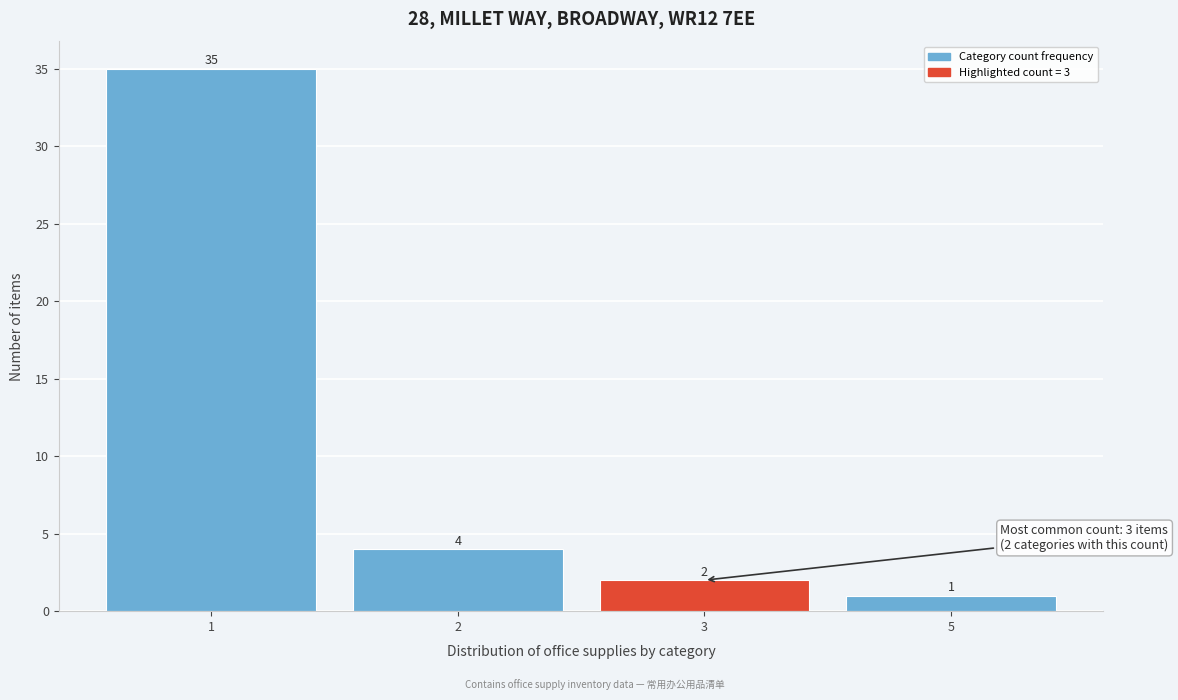

Reading left to right, transcribe all the data shown in this chart.

1=35	2=4	3=2	5=1